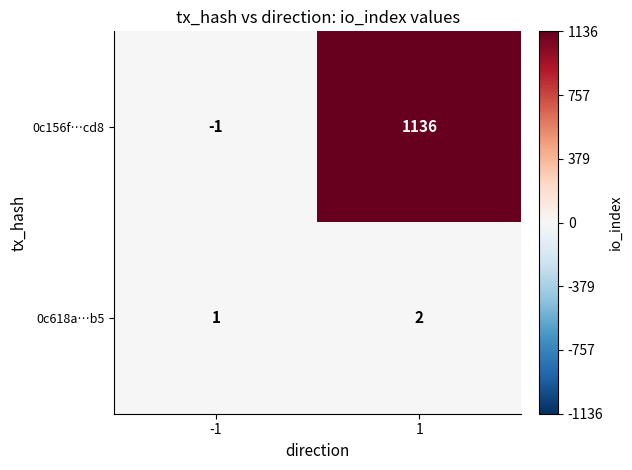

Reading right to left, extract all data points from this chart.

0c156f…cd8: 1136	-1
0c618a…b5: 2	1